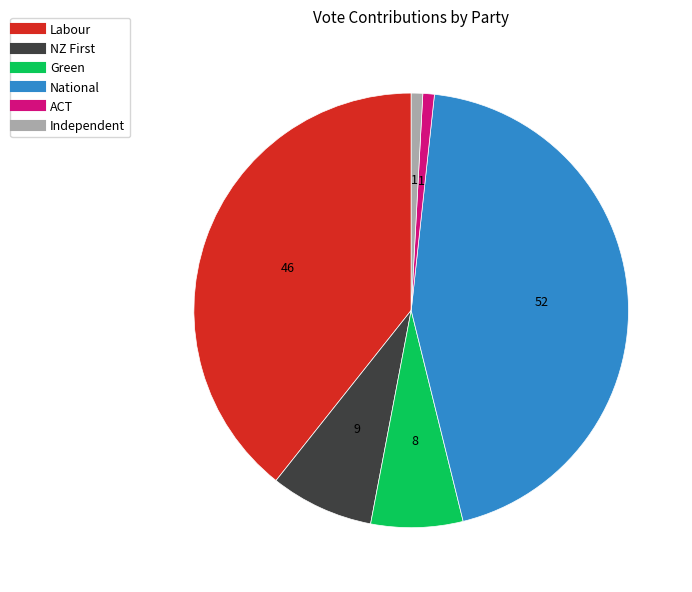

What is the largest slice in the pie chart?

National